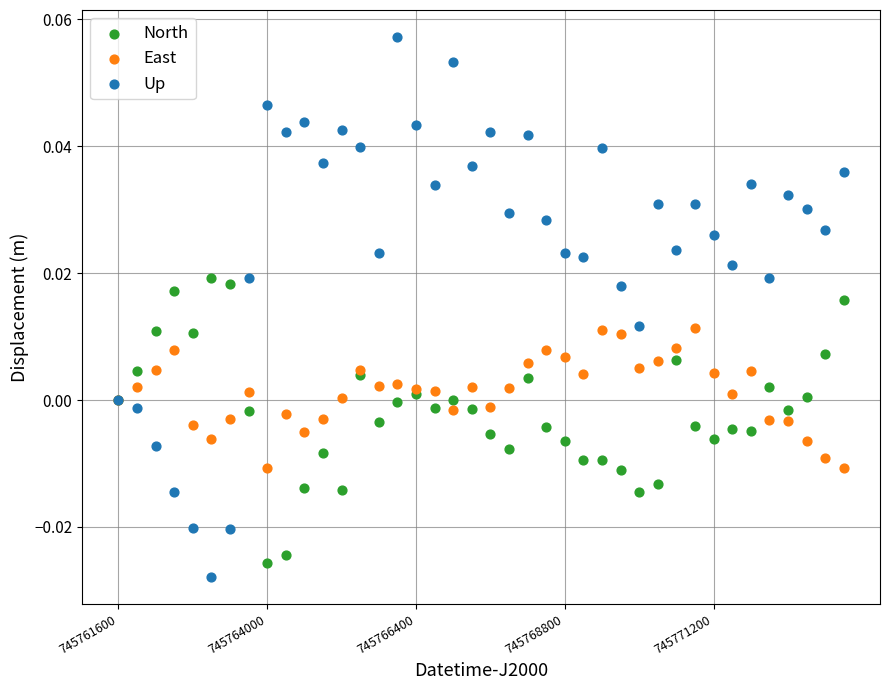

What are all the series names shown in the legend?

North, East, Up